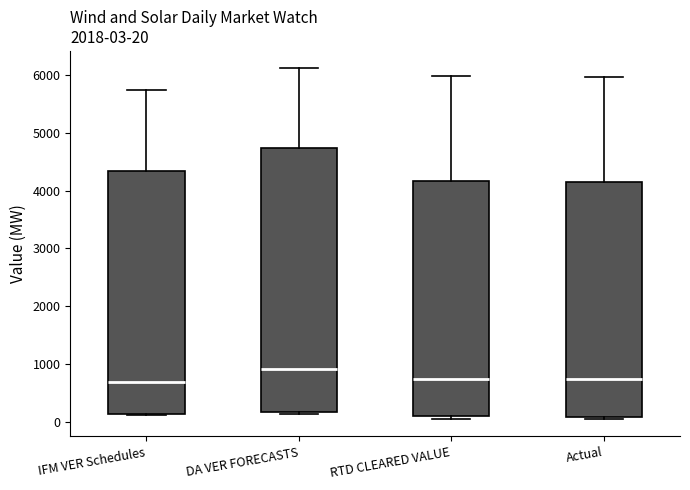

Which box is the tallest, from its lower edge to its upper edge?

DA VER FORECASTS